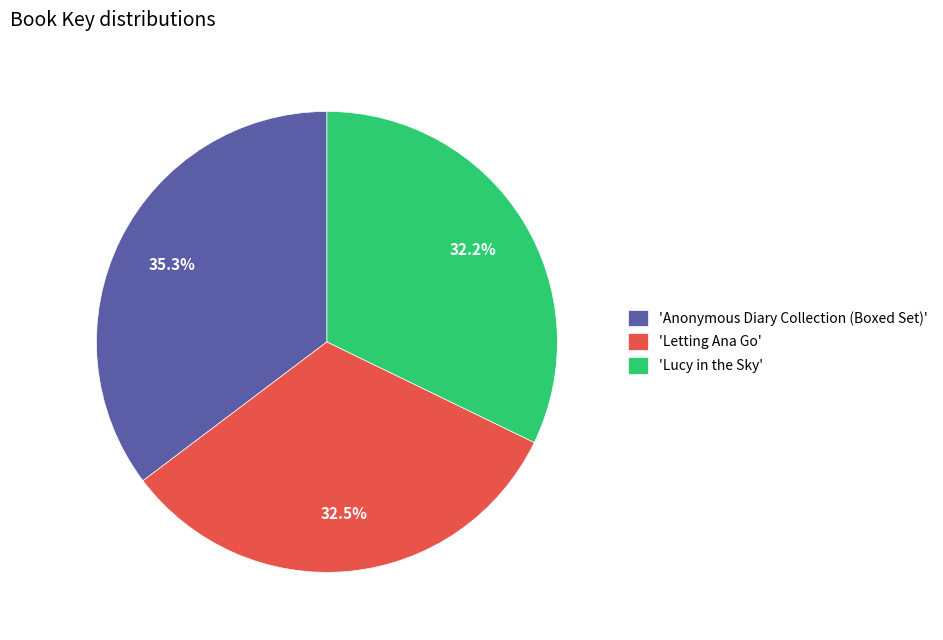

Which category has the biggest portion of the pie?

'Anonymous Diary Collection (Boxed Set)'